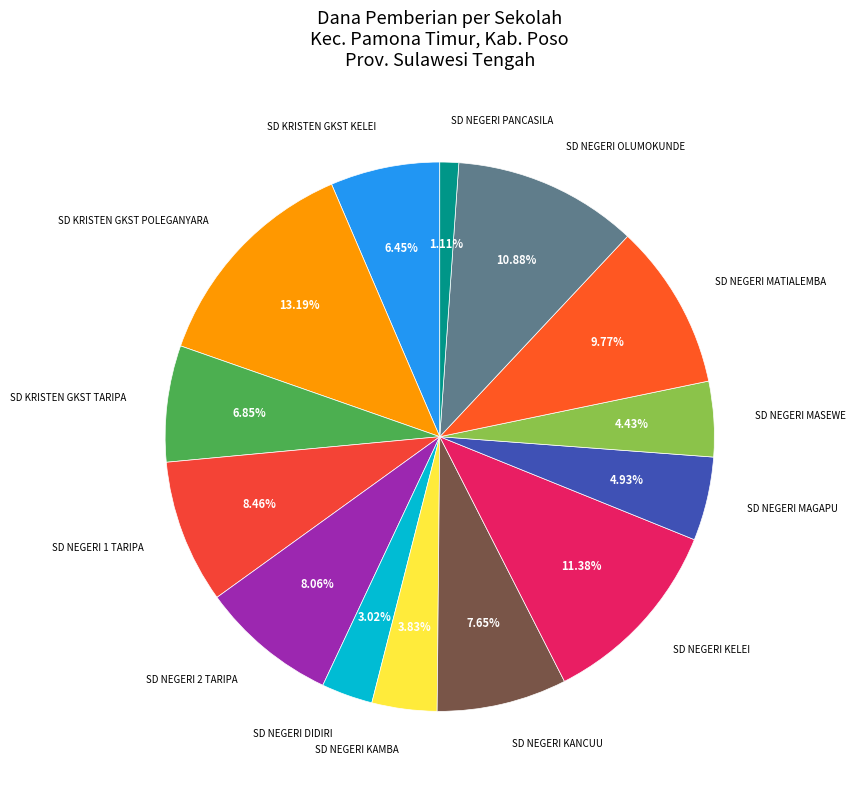

How many segments does this pie chart have?

14